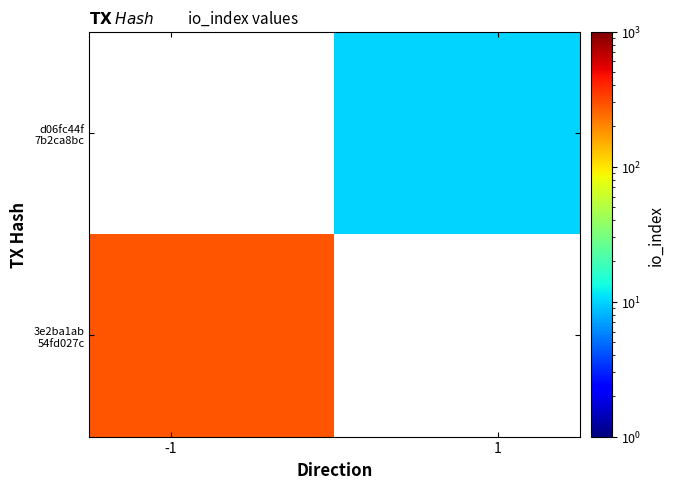

List the series in order of their peak value, highest first.

3e2ba1ab 54fd027c, d06fc44f 7b2ca8bc